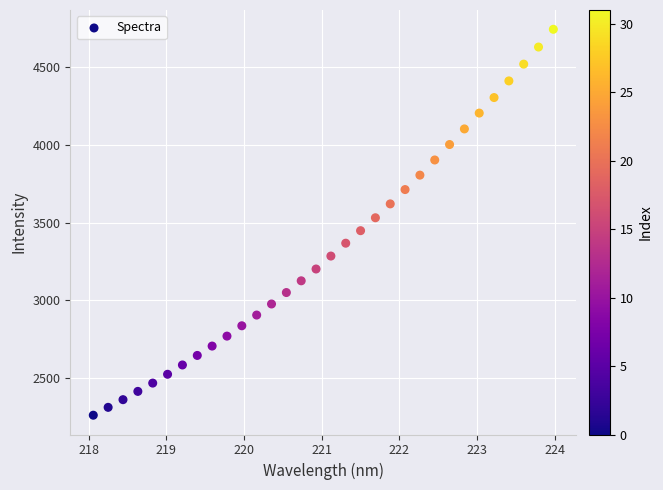

What is the range of X values (max minus min)?

5.9